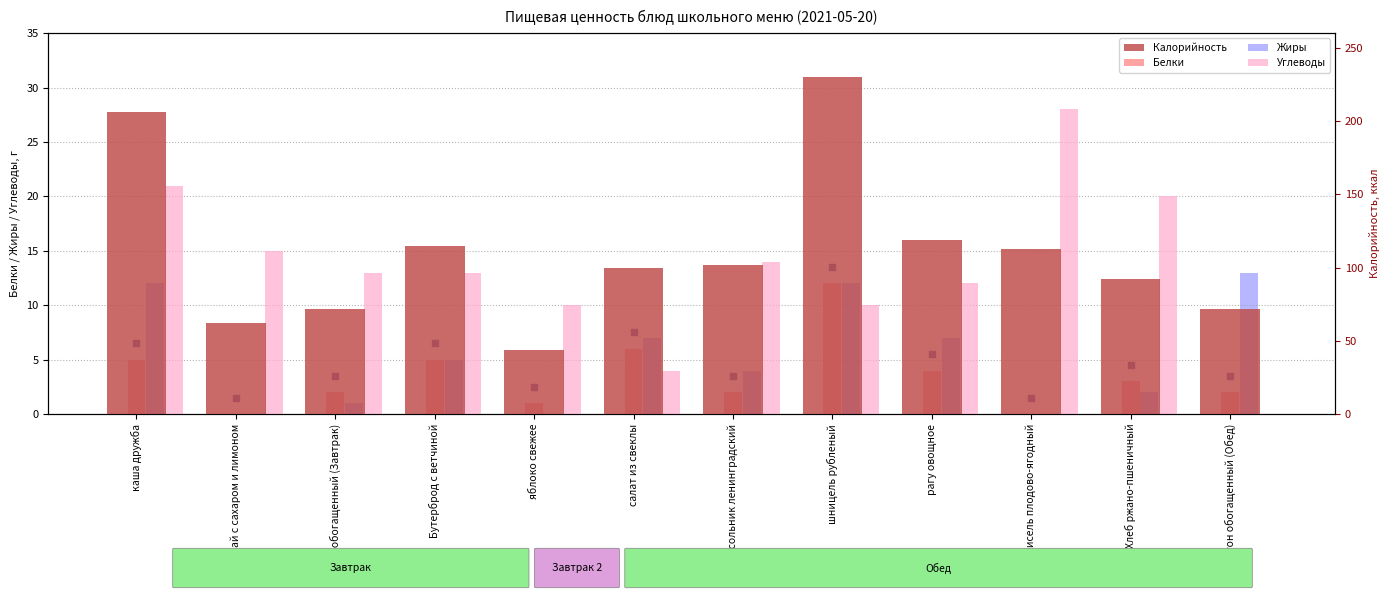

At which category is the sum across all series the highest?

шницель рубленый